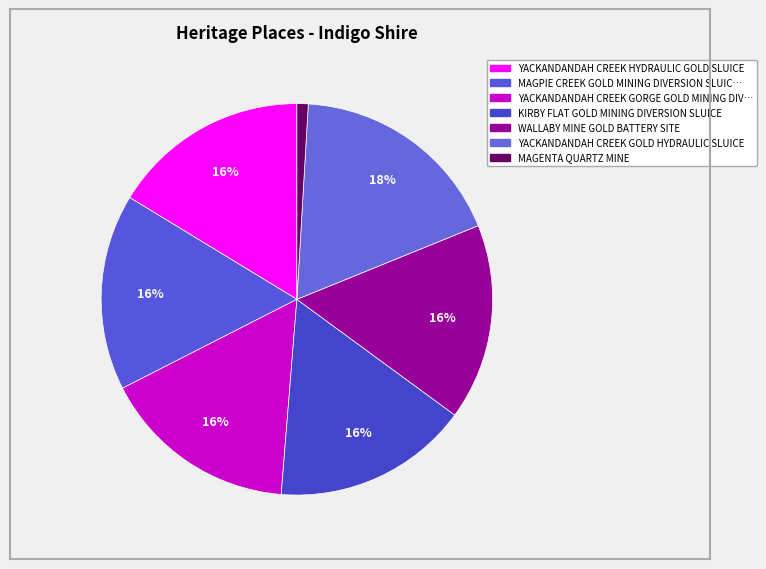

Which slice is the smallest?

MAGENTA QUARTZ MINE